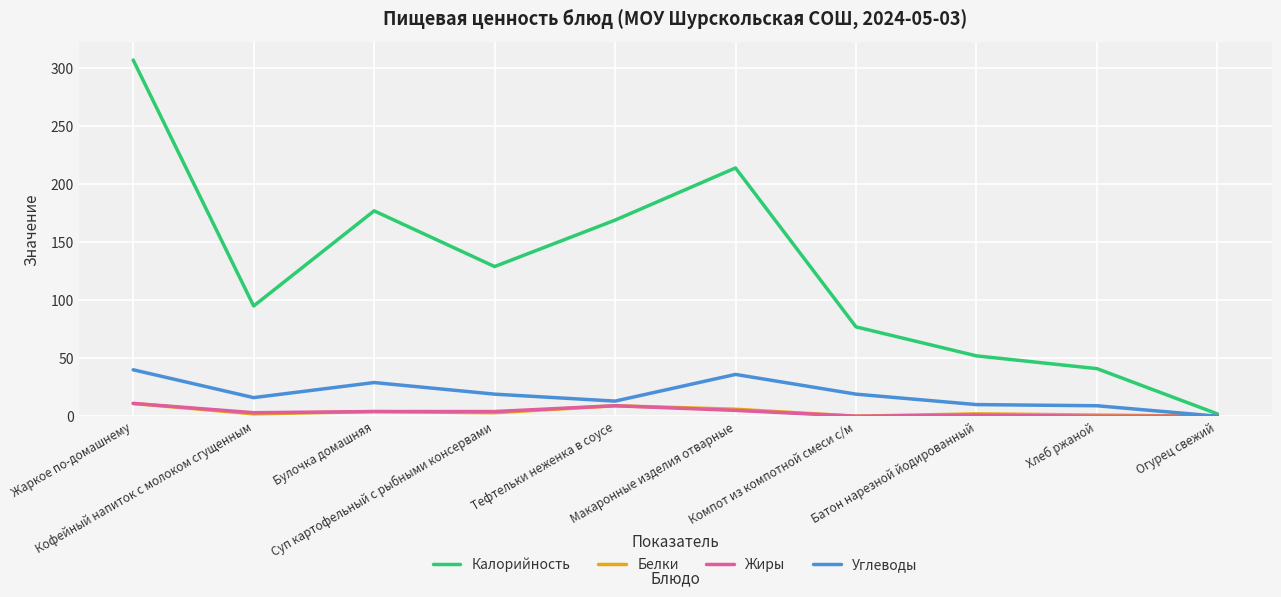

What is the highest value of the Белки series?

11